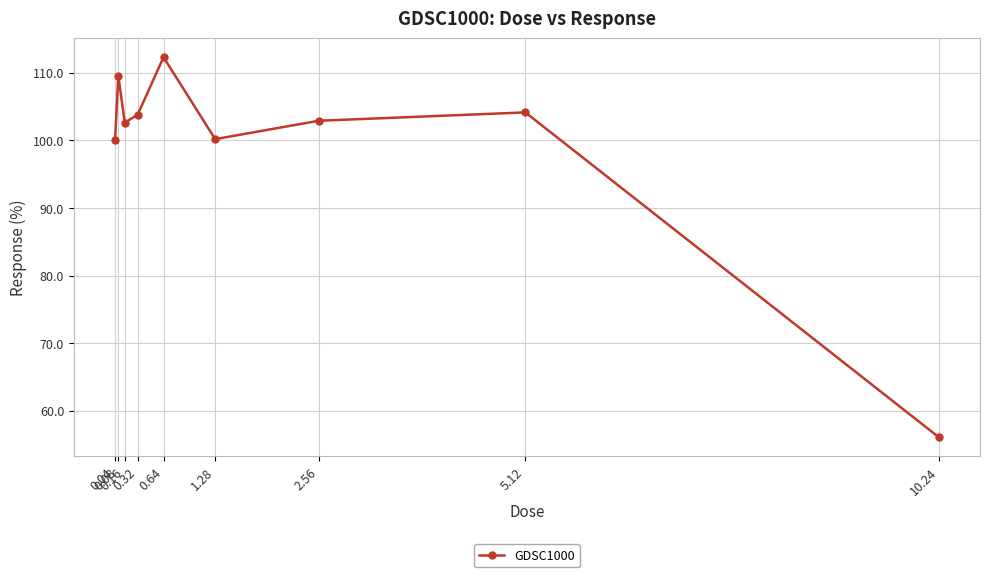

Which category has the lowest value across all series?

10.24